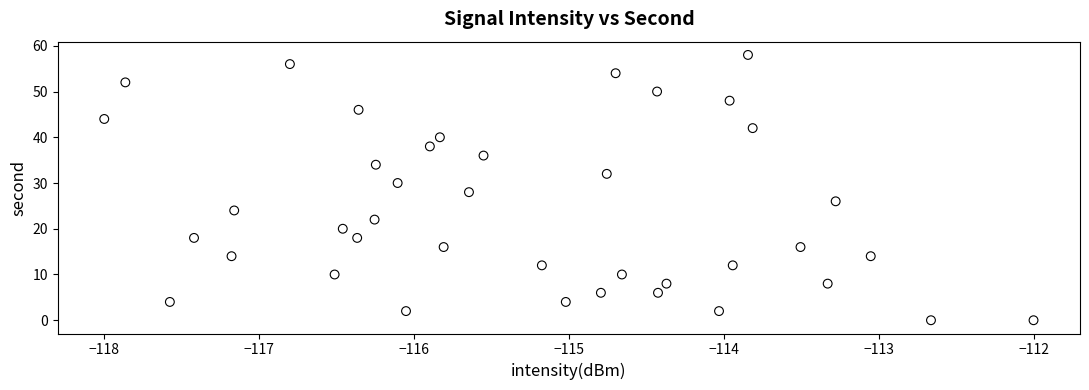

What is the range of Y values (max minus min)?

58